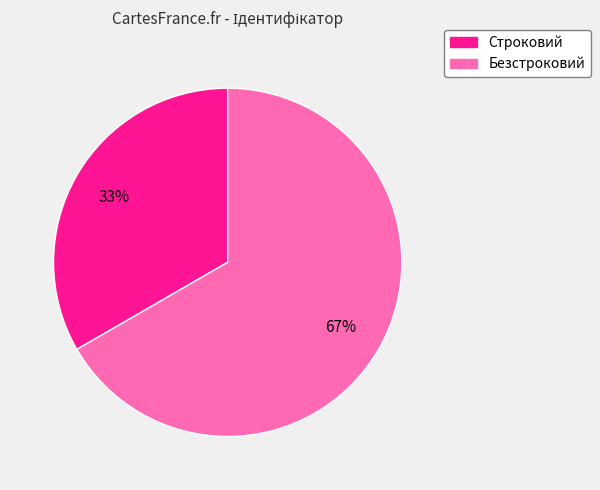

The Строковий slice represents 45% of the pie. True or false?

False